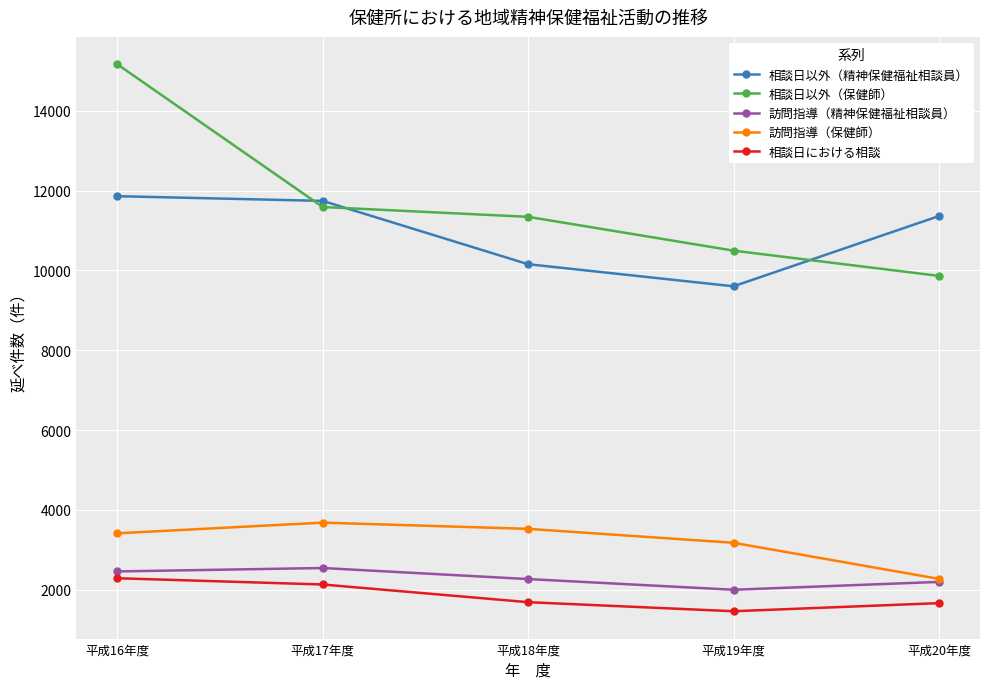

The 相談日における相談 series shows 2724 at 平成18年度. True or false?

False